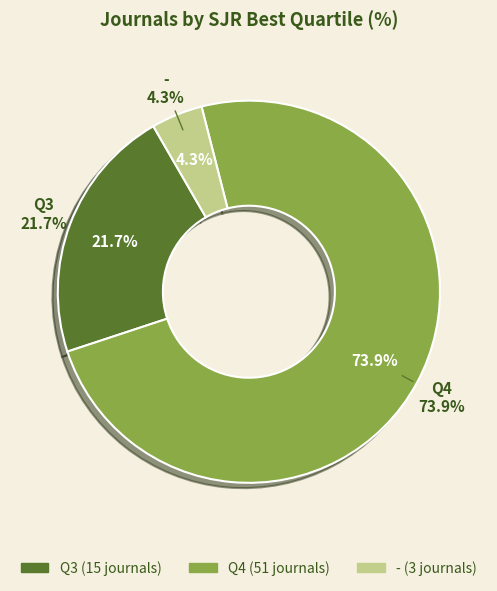

How many segments does this pie chart have?

3